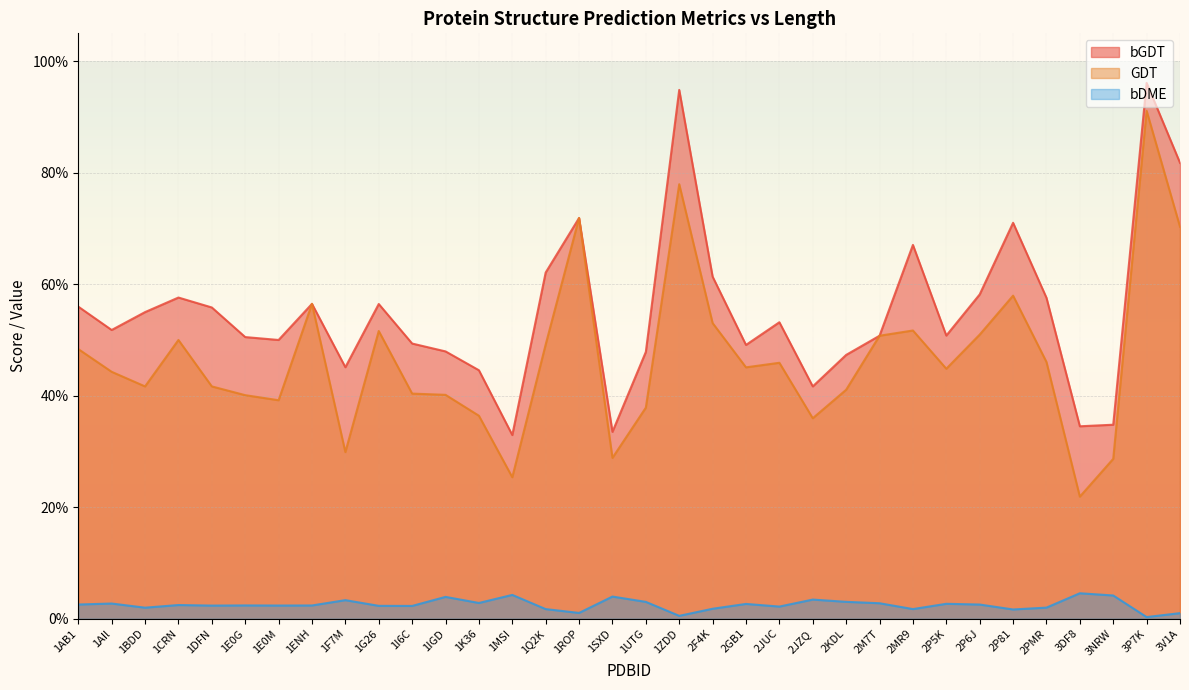

Reading right to left, transcribe all the data shown in this chart.

bGDT: 81.8	96.1	34.8	34.5	57.6	71.0	58.2	50.8	67.0	50.8	47.3	41.7	53.2	49.1	61.4	94.8	47.9	33.5	71.9	62.1	33.0	44.6	48.0	49.4	56.5	45.1	56.5	50.0	50.5	55.8	57.6	55.0	51.8	56.0
GDT: 70.3	91.1	28.7	21.9	46.0	58.0	51.0	44.8	51.7	50.8	41.1	36.0	45.9	45.1	53.0	77.9	37.9	28.9	71.9	49.2	25.4	36.4	40.2	40.4	51.6	29.9	56.5	39.2	40.1	41.7	50.0	41.7	44.3	48.4
bDME: 1.0	0.3	4.2	4.6	2.0	1.7	2.5	2.7	1.7	2.8	3.0	3.4	2.2	2.7	1.8	0.5	3.0	4.0	1.0	1.7	4.3	2.8	3.9	2.3	2.3	3.3	2.4	2.4	2.4	2.4	2.5	2.0	2.7	2.6